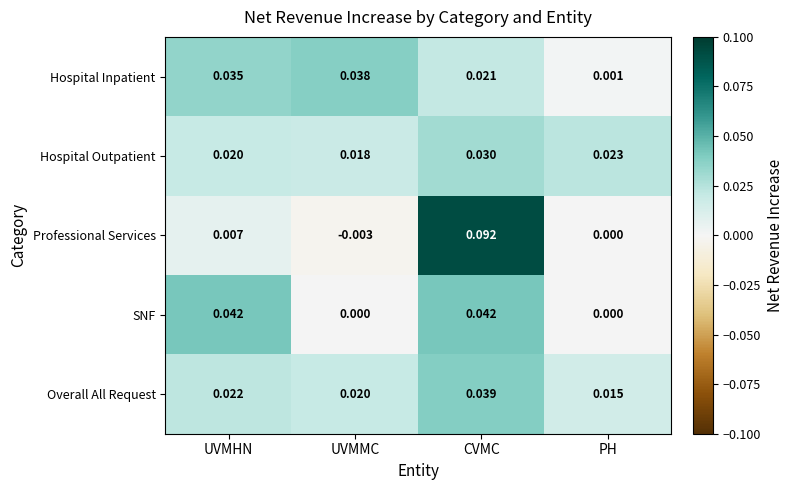

How many data points does each series have?

4